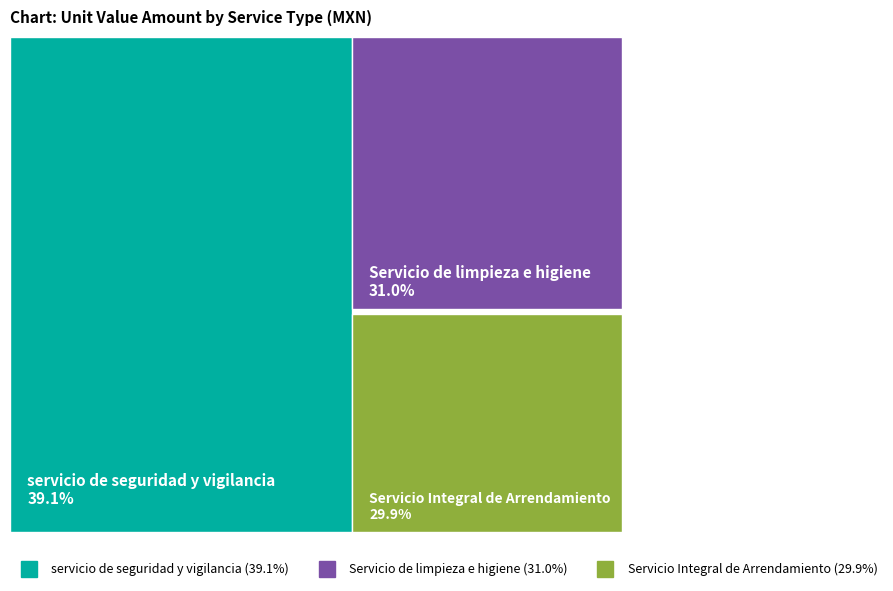

Combined, what portion of the pie is servicio de seguridad y vigilancia and Servicio Integral de Arrendamiento?

69.0%